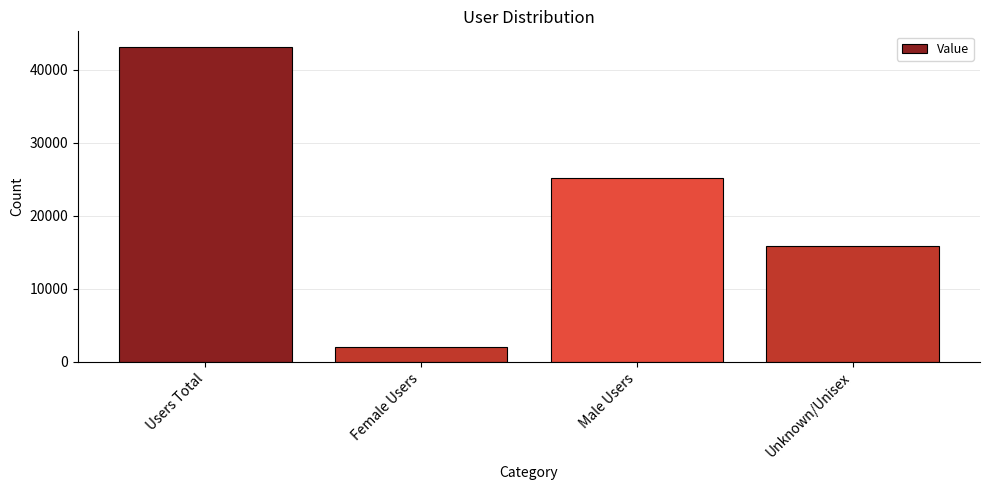

Which has a higher value, Female Users or Users Total?

Users Total